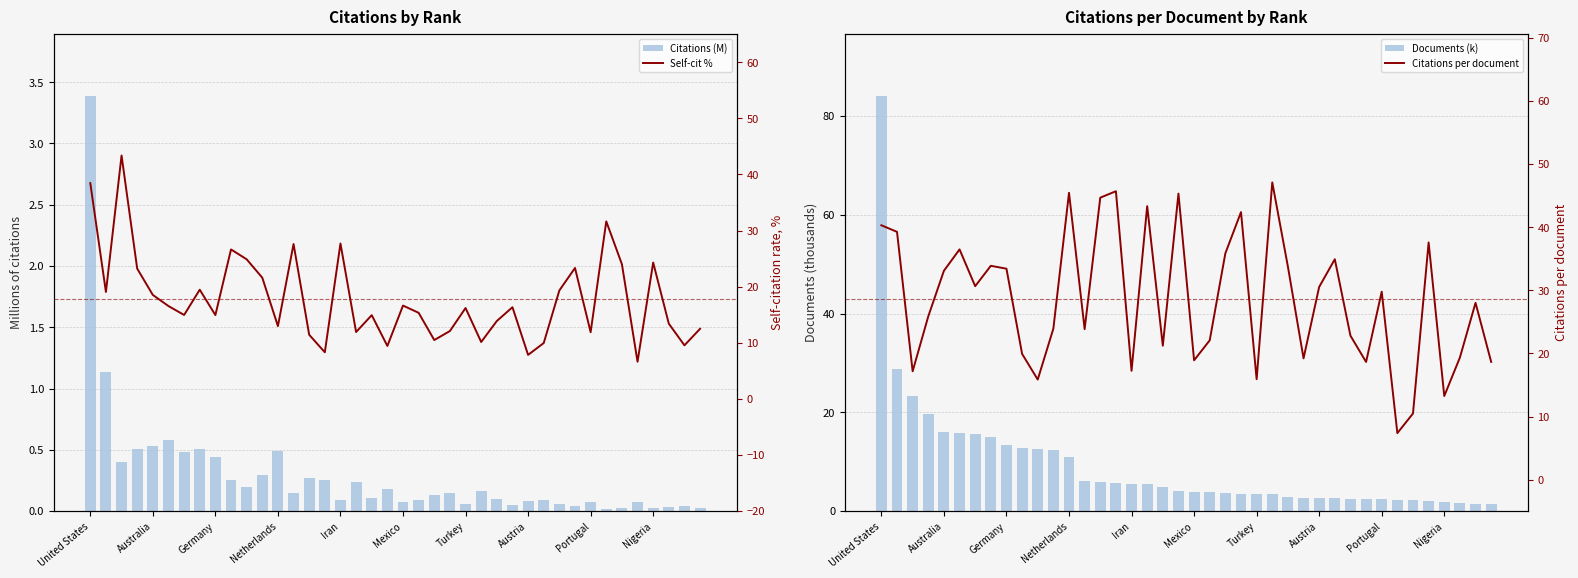

What is the difference between the maximum and minimum values in the Citations (M) series?

3.4